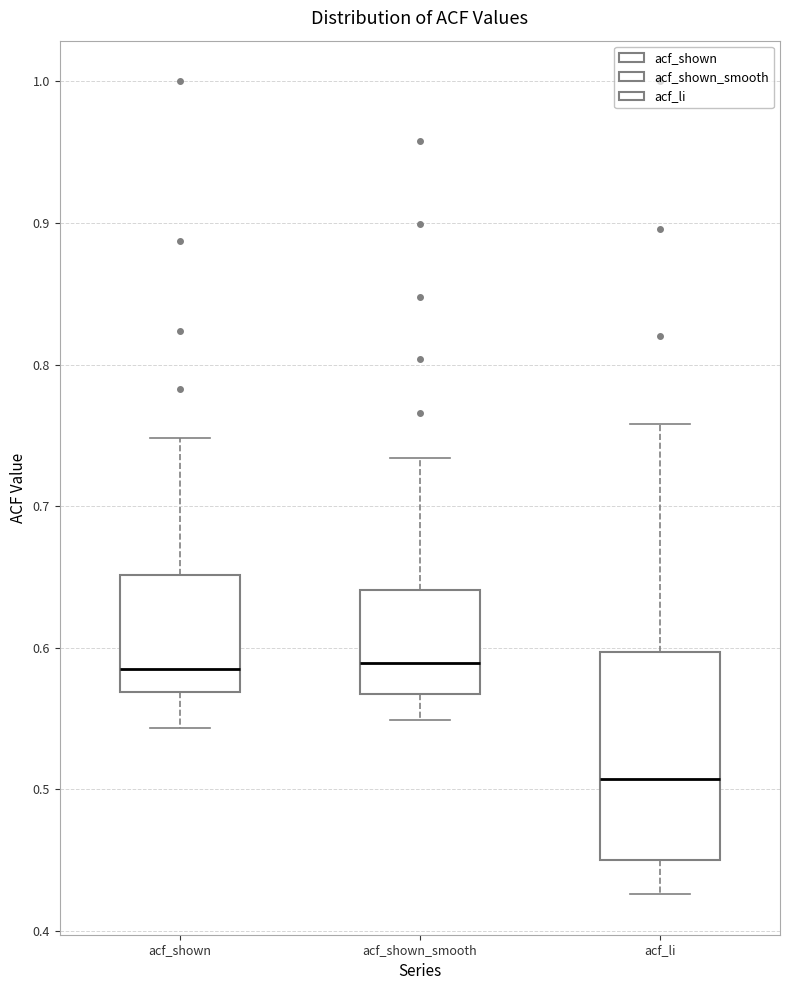

Reading left to right, transcribe this box plot: for each box, give where its median line is, the range the box spans, and where its two whiskers end, as read against the y-axis. The values are not printed on the chart, so give them approximately, as read against the axis.

acf_shown: median 0.59, box 0.57 to 0.65, whiskers 0.54 to 0.75
acf_shown_smooth: median 0.59, box 0.57 to 0.64, whiskers 0.55 to 0.73
acf_li: median 0.51, box 0.45 to 0.60, whiskers 0.43 to 0.76